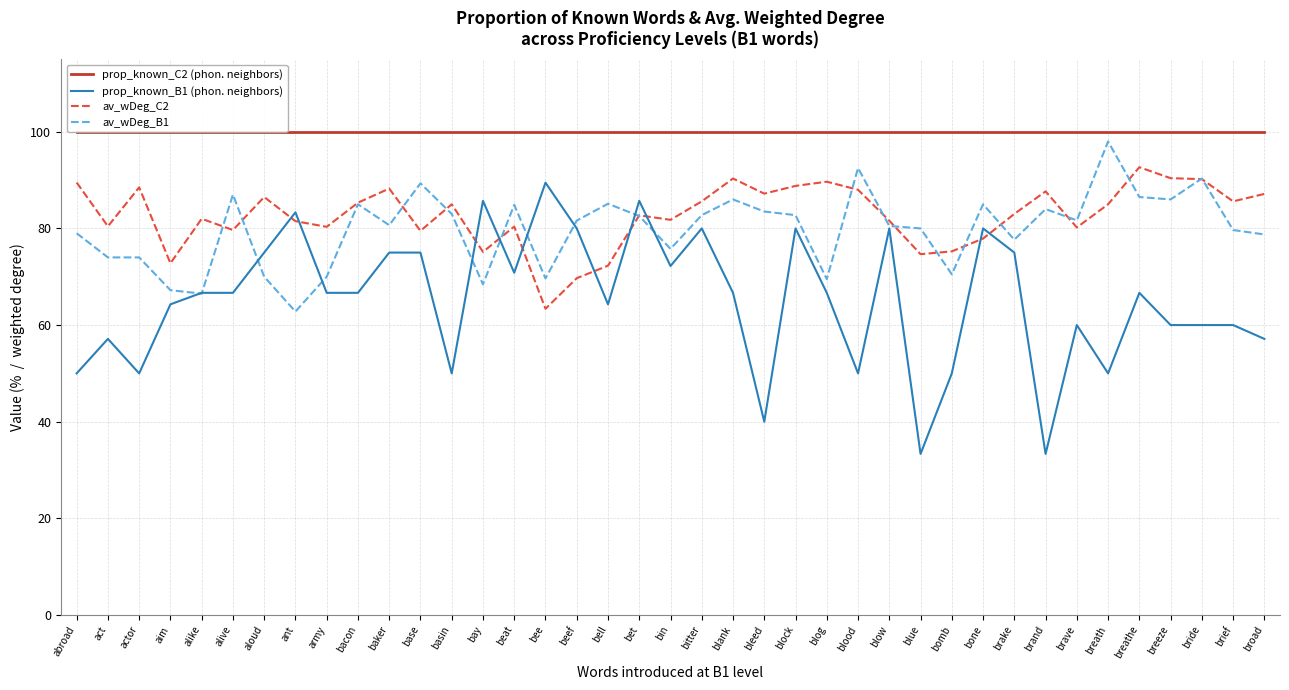

What is the sum of the prop_known_B1 (phon. neighbors) values at beef and breeze?

140.0